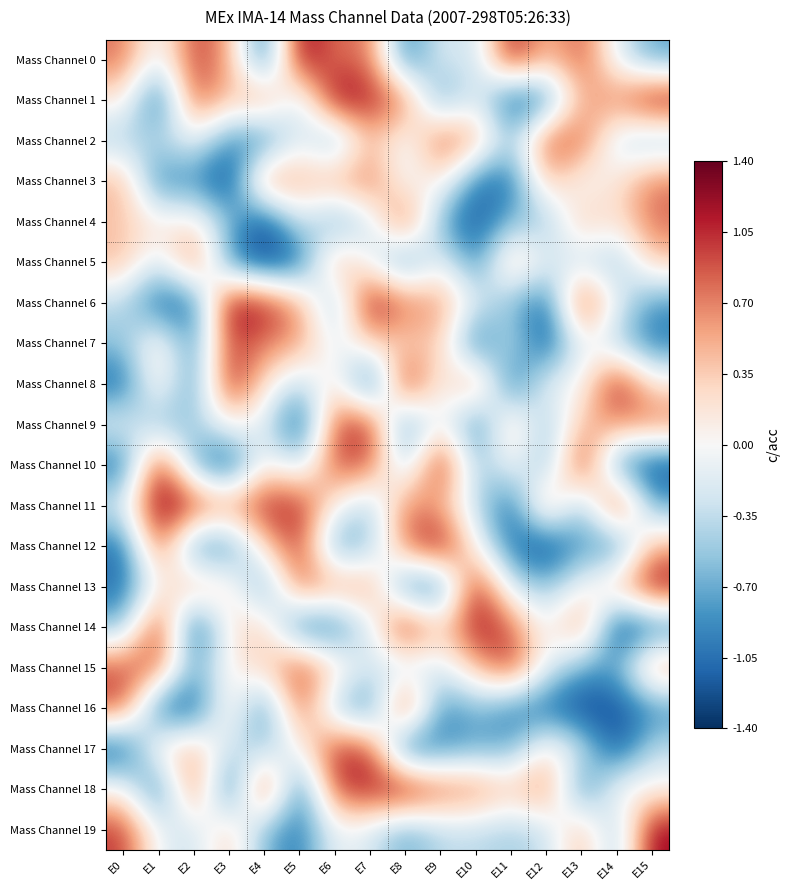

What is the maximum value shown in the chart?

1.4